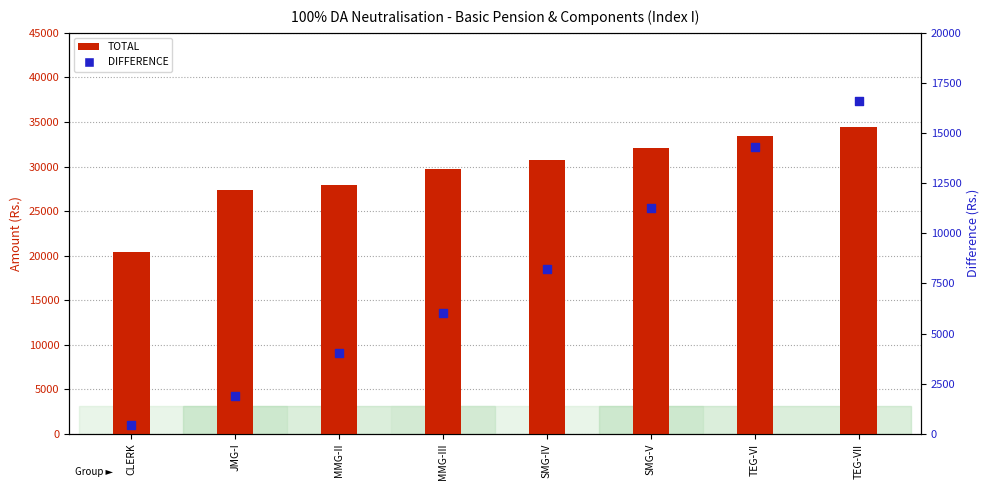

At which category is the sum across all series the highest?

TEG-VII